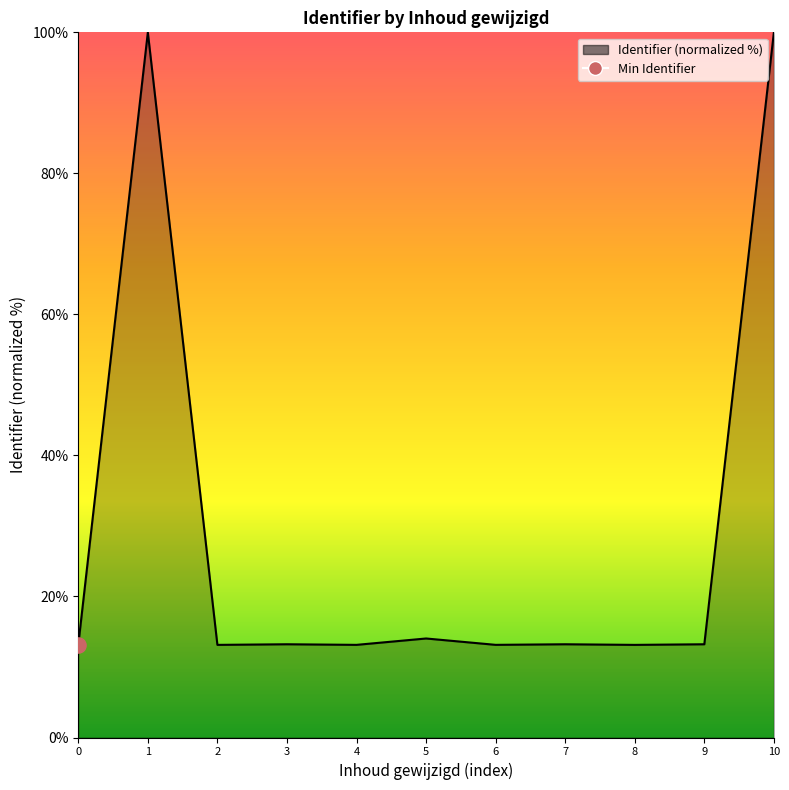

What is the change in value from 3 to 4?

-0.1